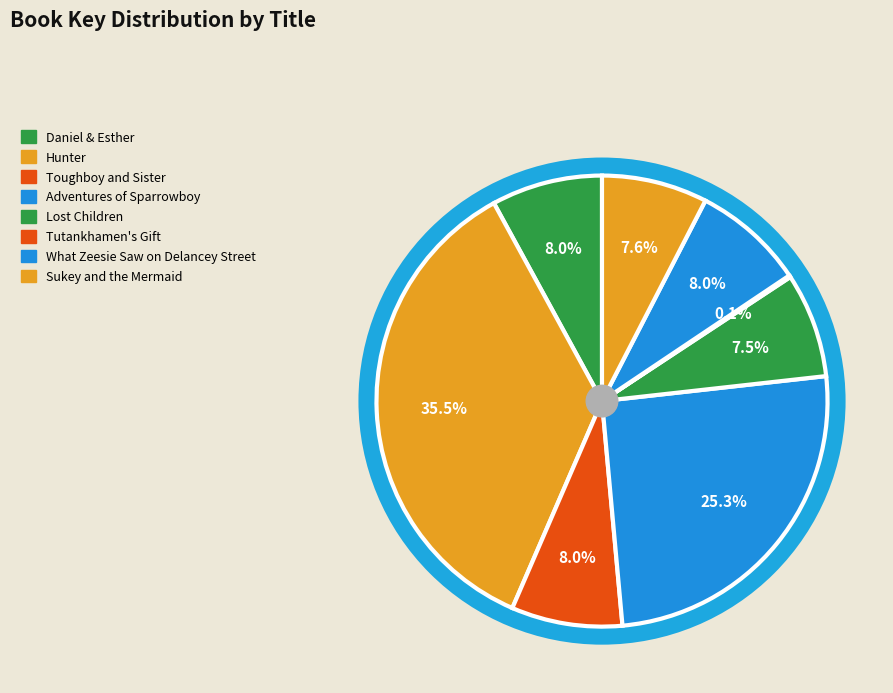

Combined, do Adventures of Sparrowboy and Lost Children account for over 50%?

No